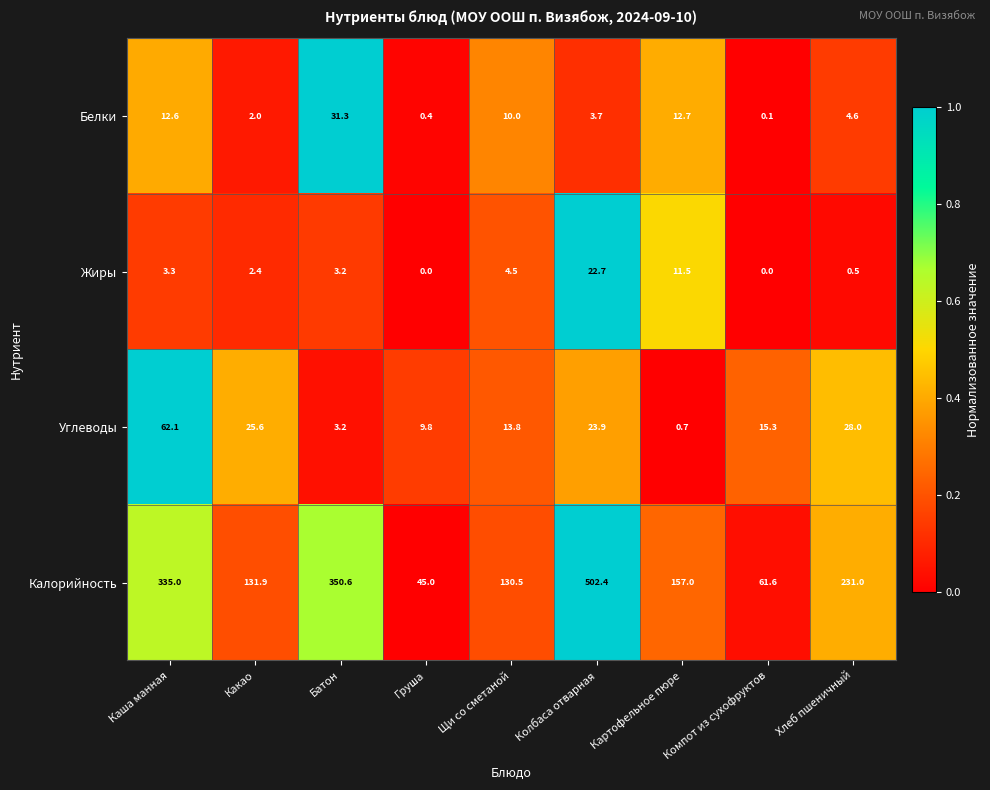

Where is Жиры nearest to the value 11?

Картофельное пюре